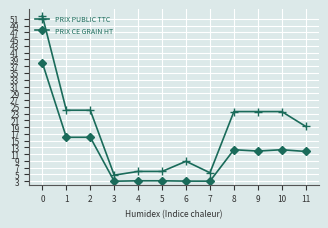

True or false: PRIX CE GRAIN HT has a value of 9.9 at 1.

False